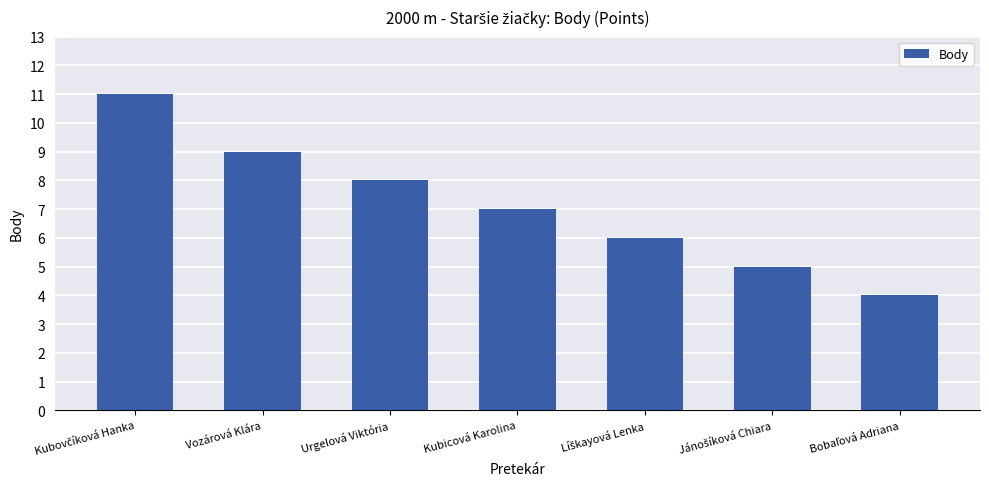

How many categories are shown in the chart?

7